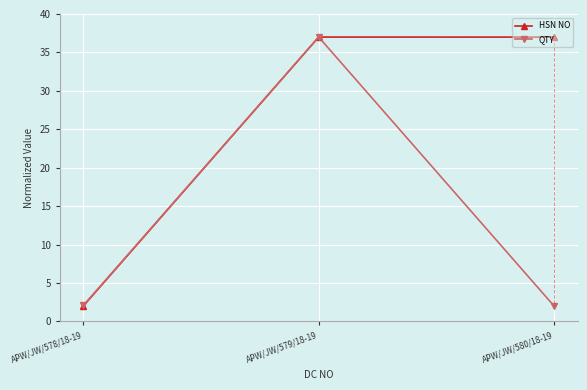

Which series has the largest range (max minus min)?

HSN NO